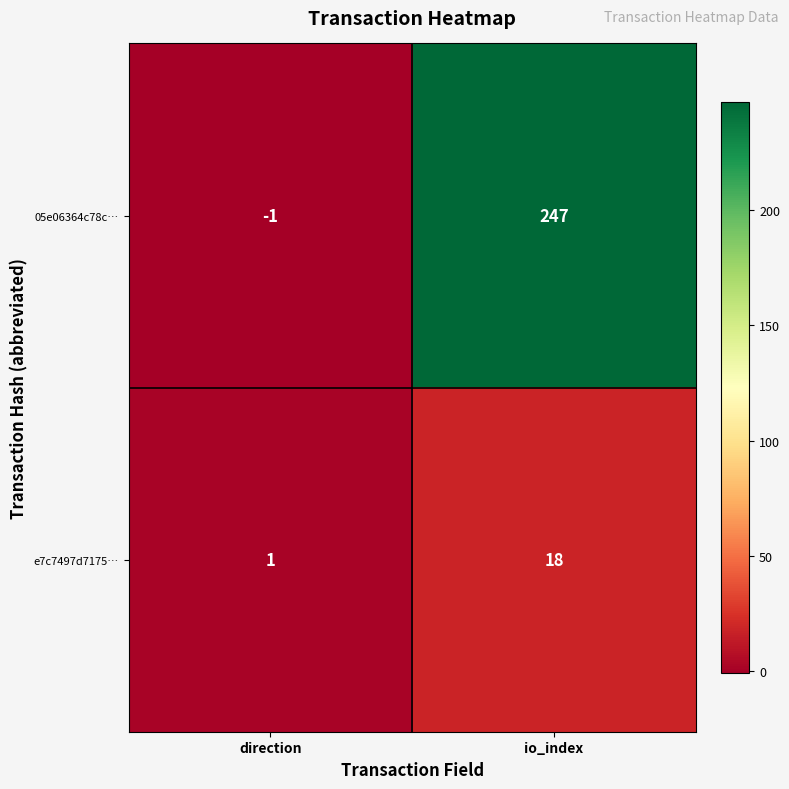

What is the spread (max minus min) of values at io_index?

229